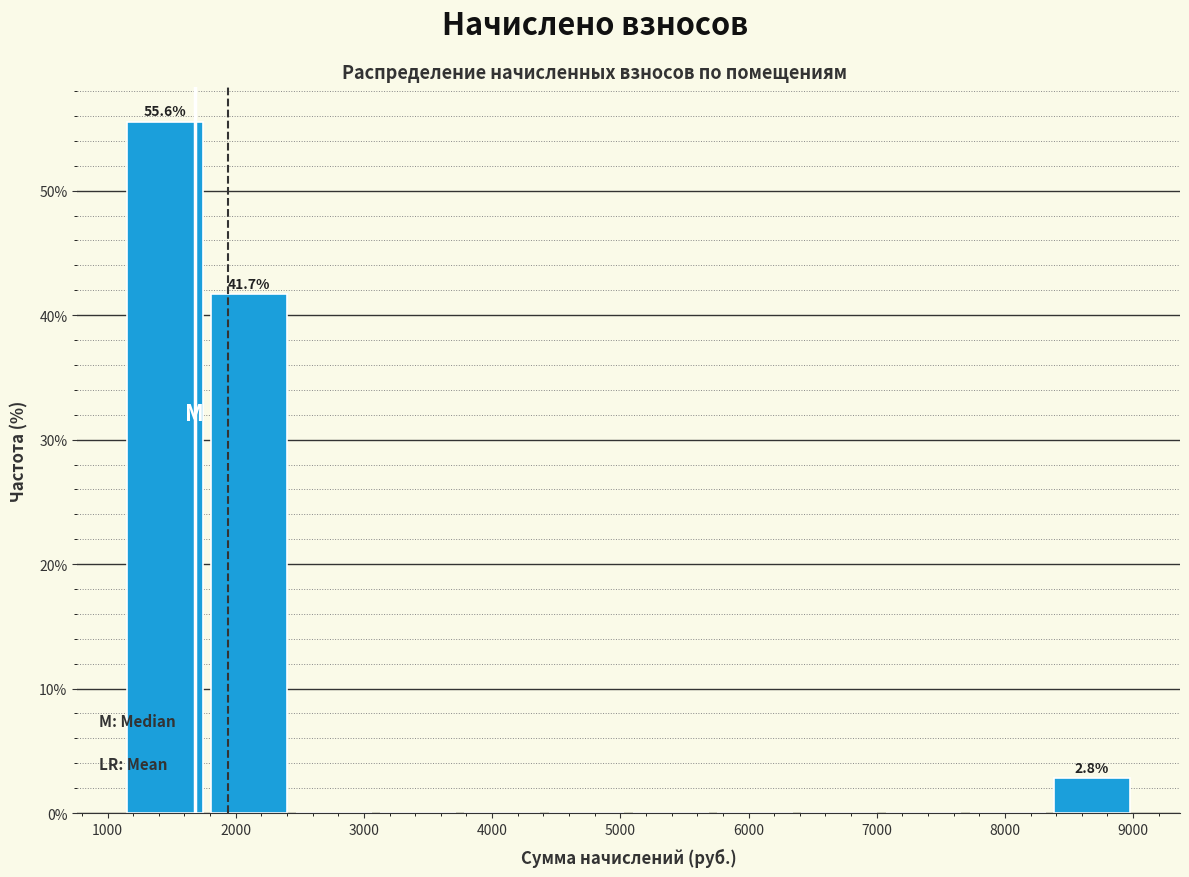

Which range on the x-axis has the tallest bar?

1100 to 1800